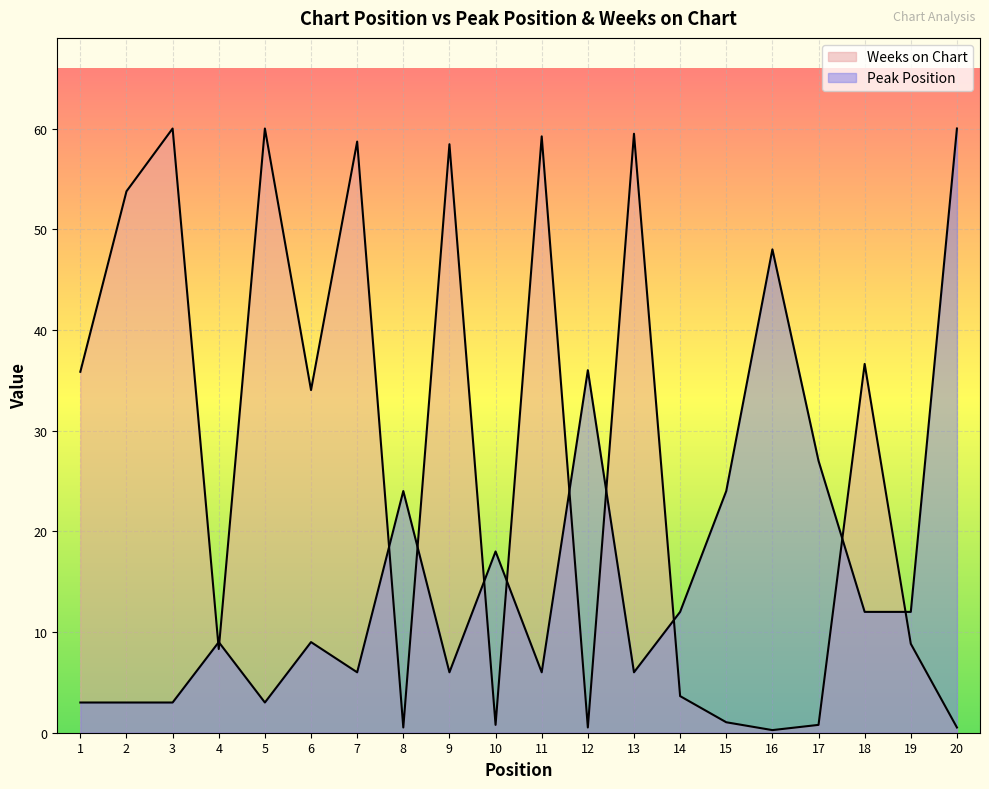

The Weeks on Chart series shows 0.1 at 16. True or false?

False